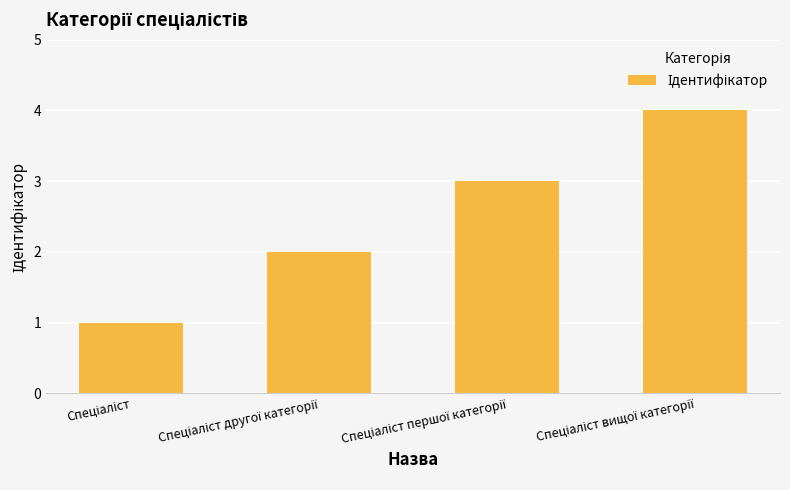

What is the sum of all values?

10